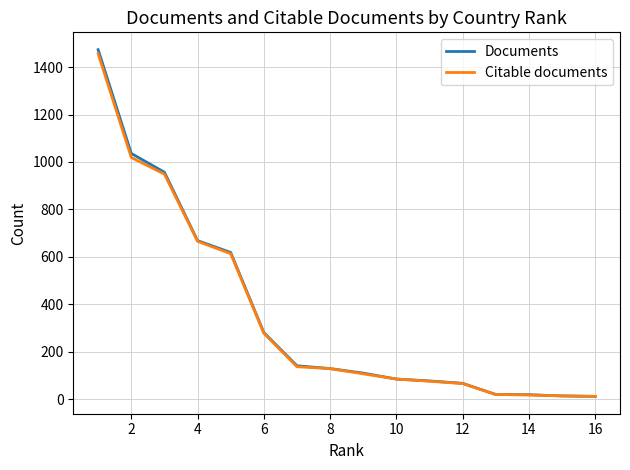

Which series has the widest spread of values?

Documents